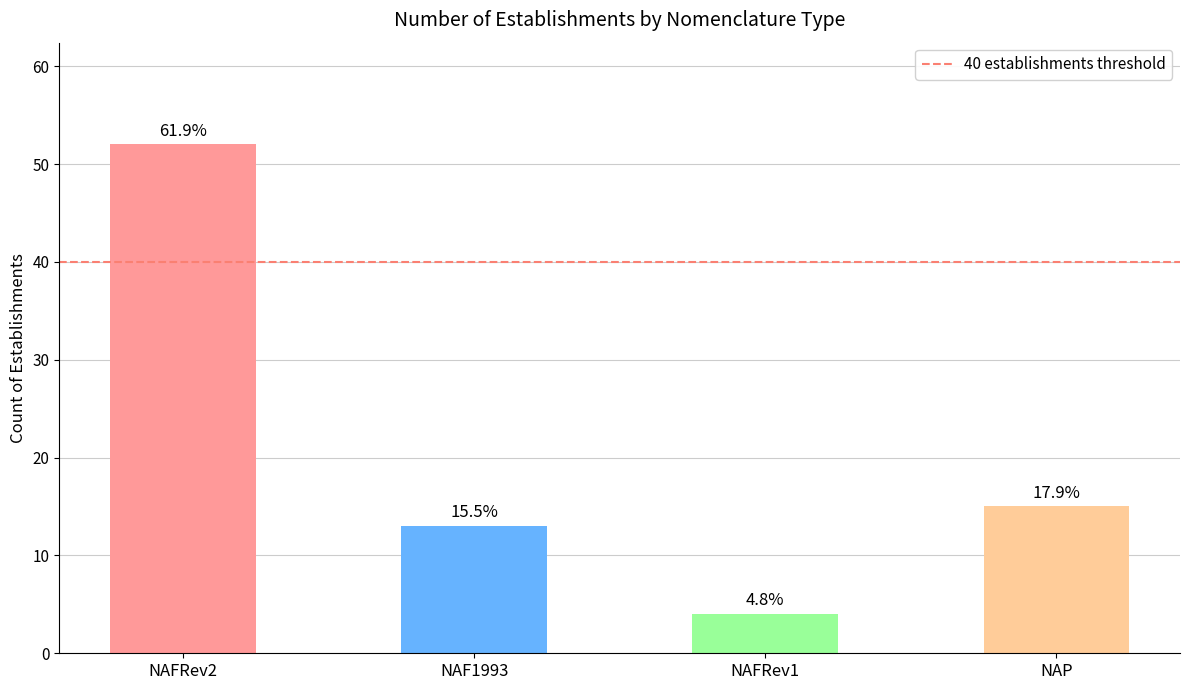

True or false: the data shows 13 at NAF1993.

True